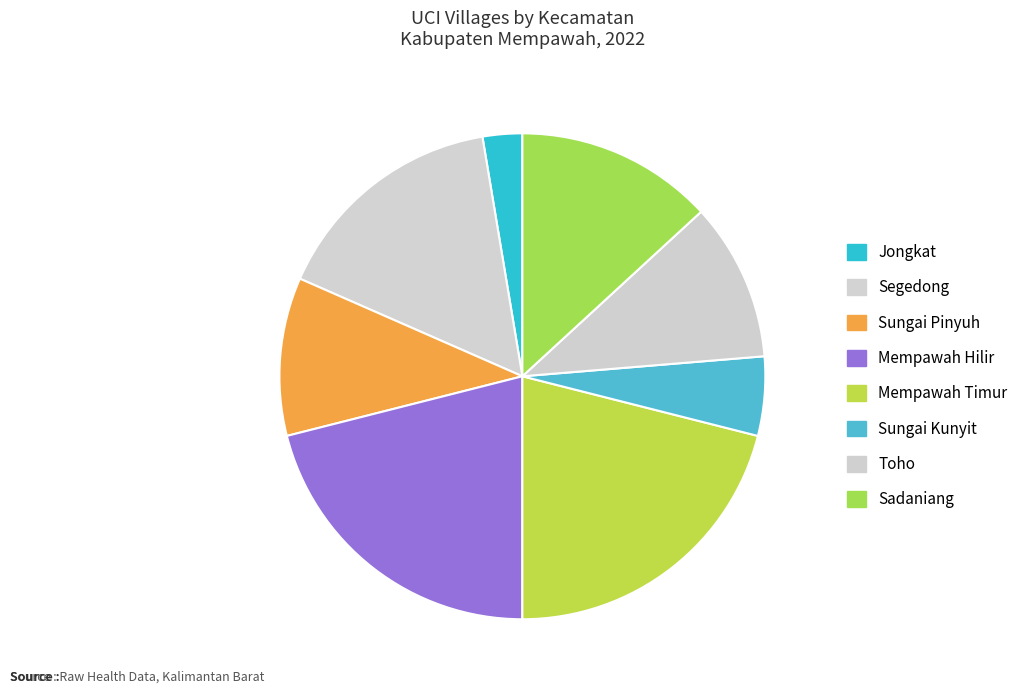

What is the largest slice in the pie chart?

Mempawah Hilir